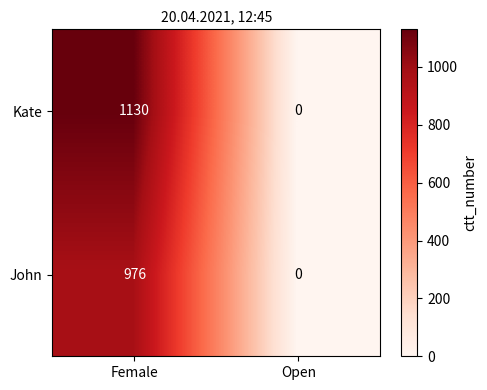

What value does the Kate series have at Female?

1130